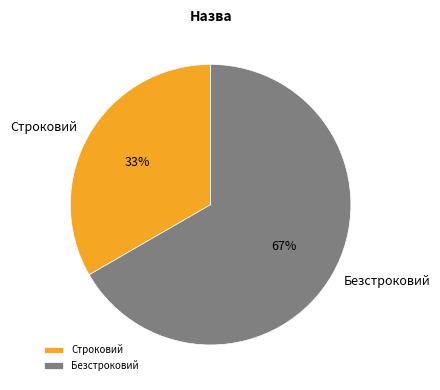

Is there a majority slice in this chart?

Yes